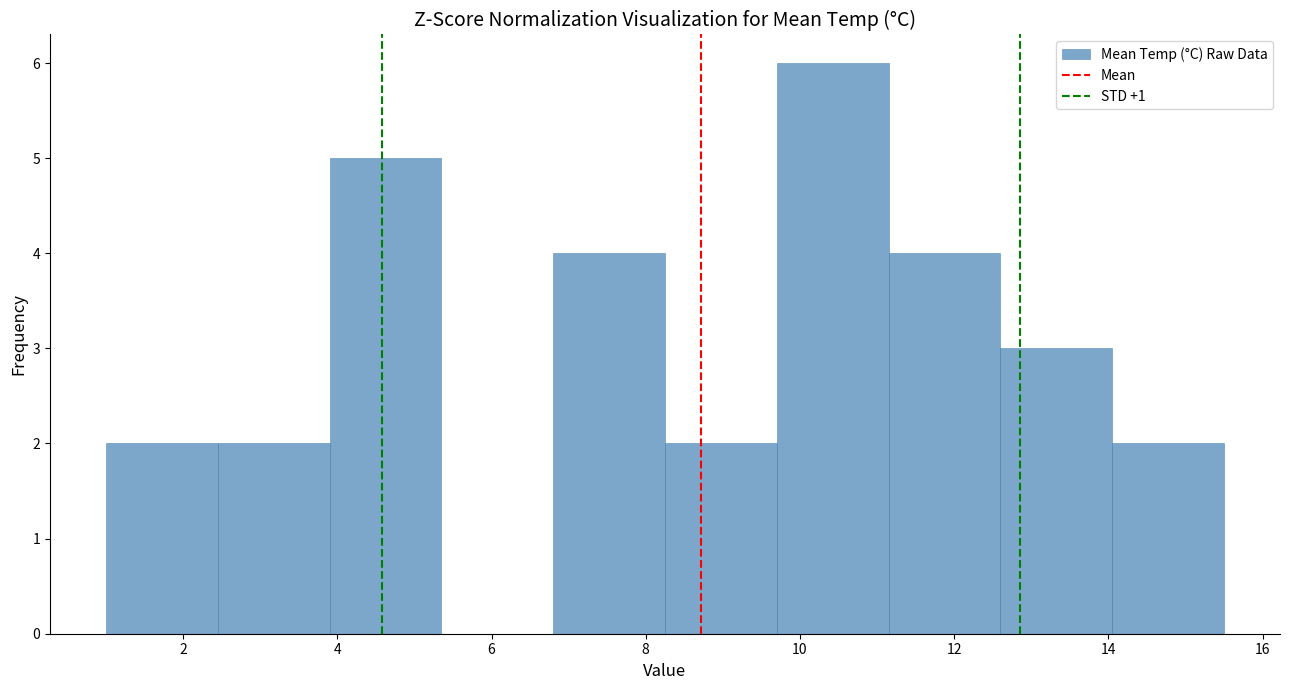

Reading left to right, transcribe this chart: for each bar, give the range it covers on the x-axis and its height. Neither the bar edges nor the heights are printed on the chart, so give them approximately, as read against the axes.

1.00 to 2.45: 2
2.45 to 3.90: 2
3.90 to 5.35: 5
5.35 to 6.80: 0
6.80 to 8.25: 4
8.25 to 9.70: 2
9.70 to 11.15: 6
11.15 to 12.60: 4
12.60 to 14.05: 3
14.05 to 15.50: 2